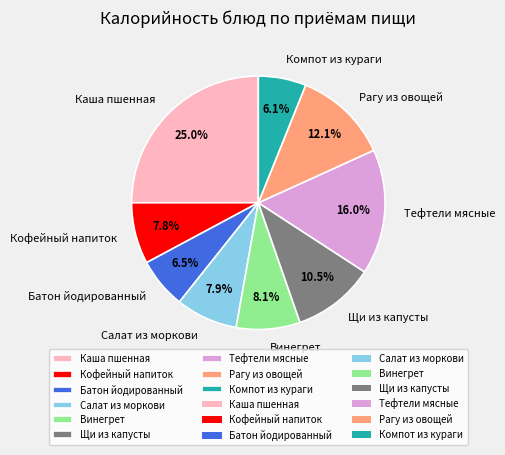

To the nearest percent, what is the average slice percentage?

11%